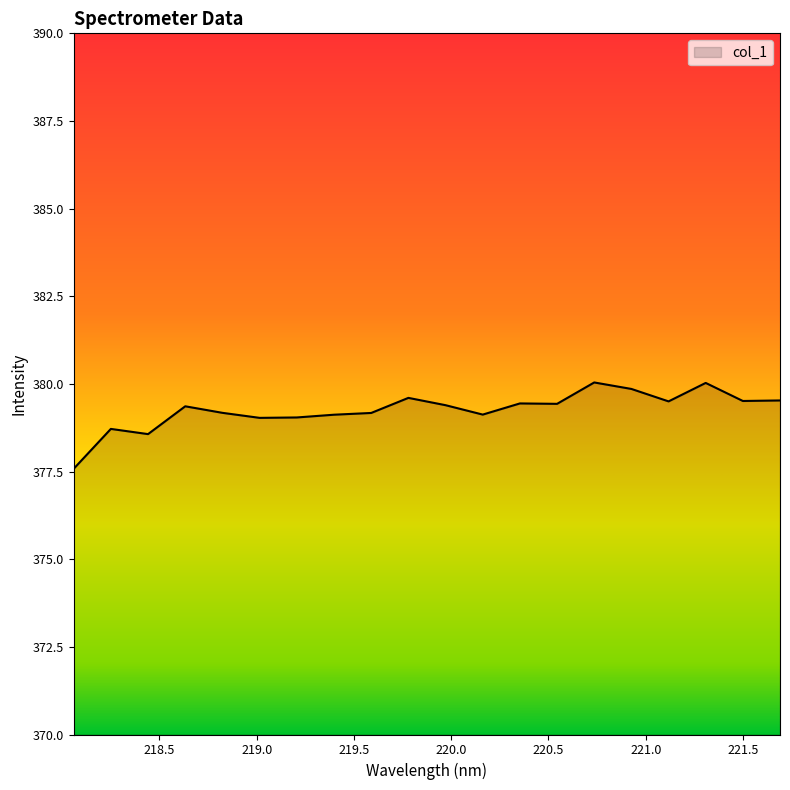

What is the difference between the maximum and minimum values?

2.5